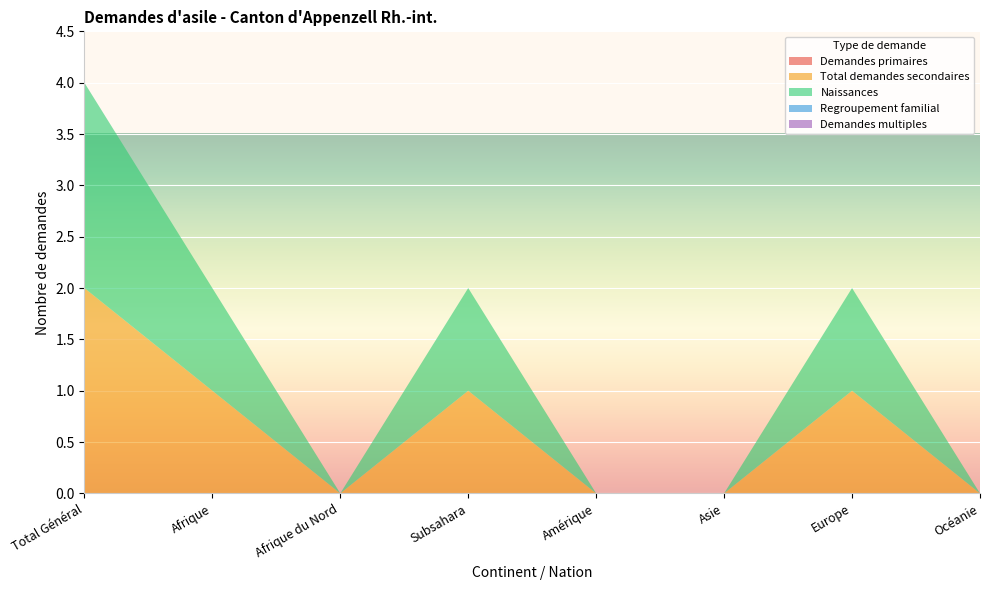

Reading right to left, extract all data points from this chart.

Demandes primaires: 0	0	0	0	0	0	0	0
Total demandes secondaires: 0	1	0	0	1	0	1	2
Naissances: 0	1	0	0	1	0	1	2
Regroupement familial: 0	0	0	0	0	0	0	0
Demandes multiples: 0	0	0	0	0	0	0	0